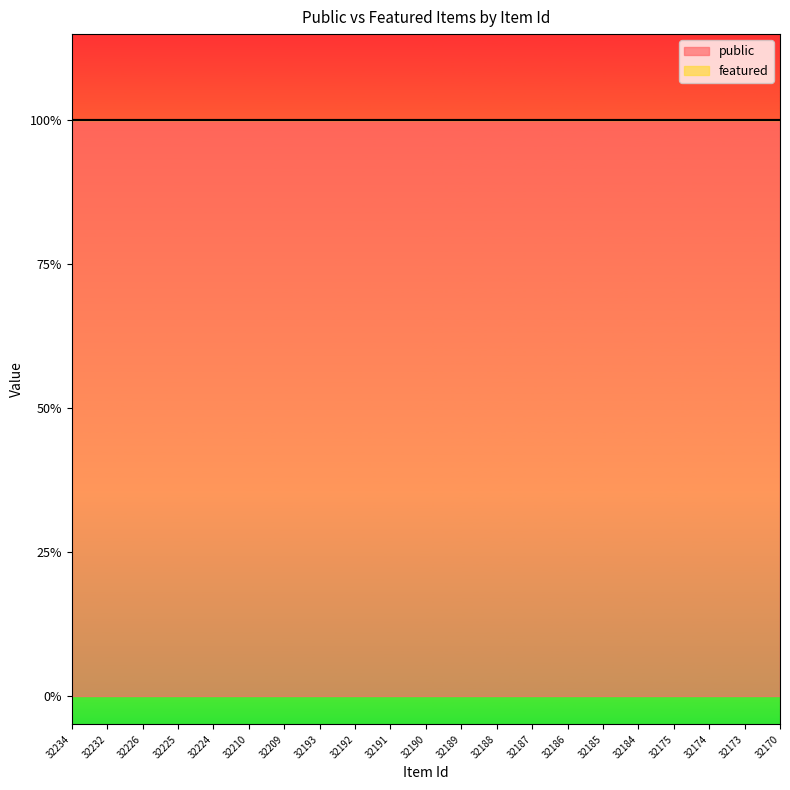

What is the value of the public point at the 19th from the left?

1